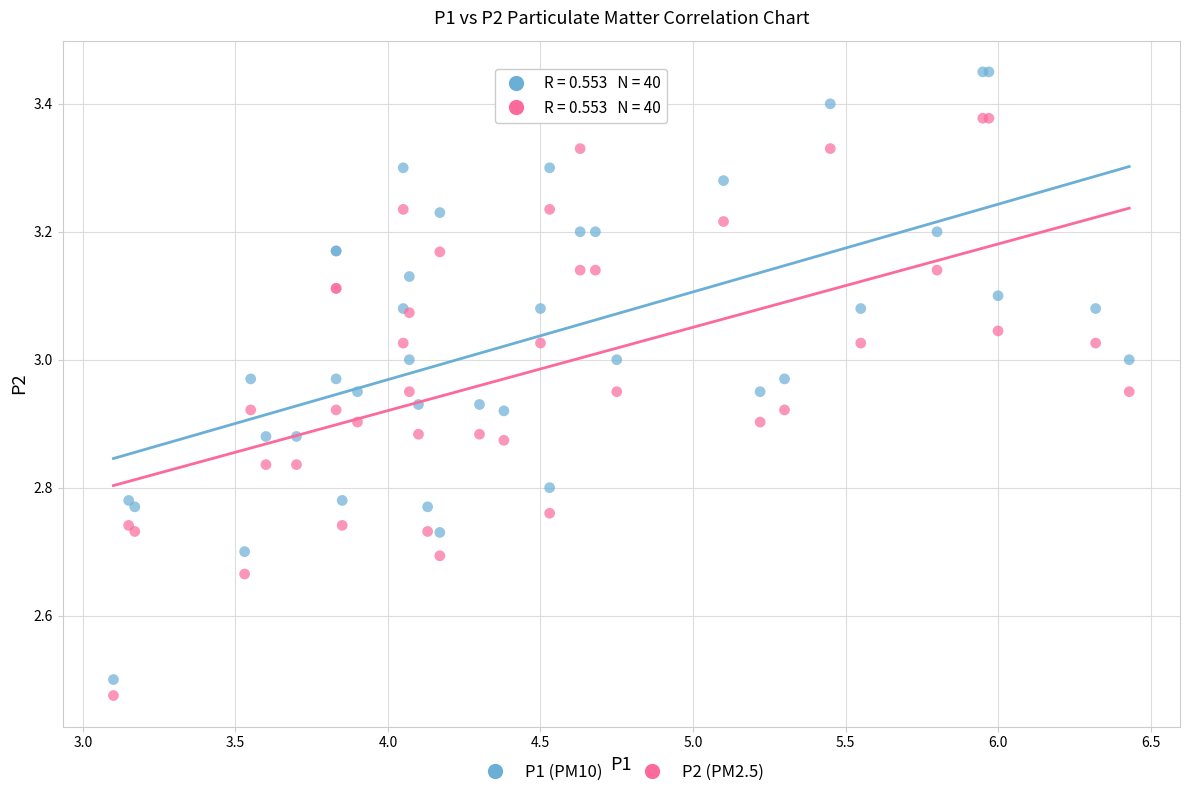

What are all the series names shown in the legend?

P1 (PM10), P2 (PM2.5)